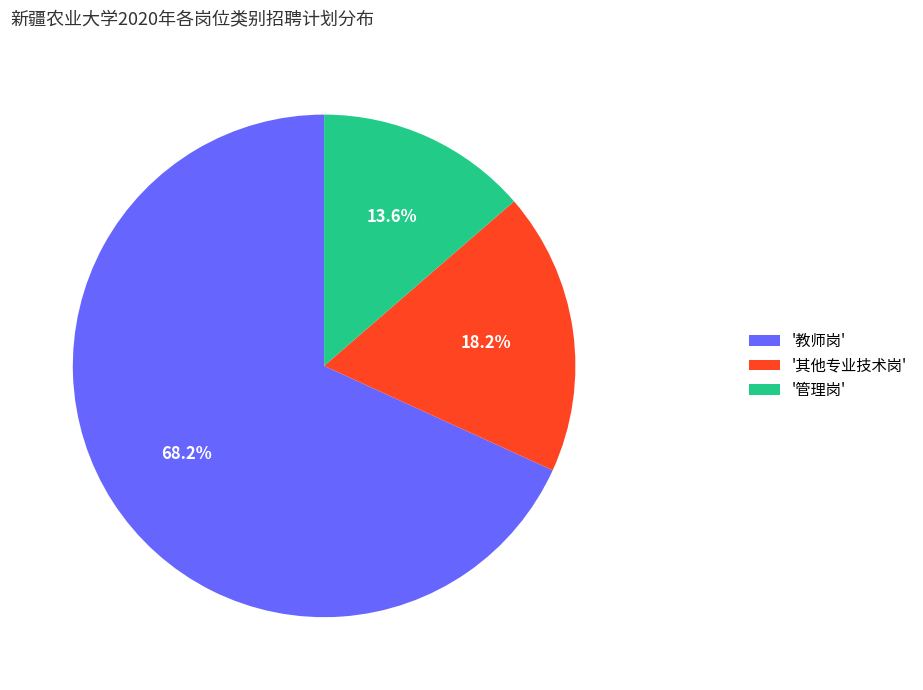

Which slice is the largest?

'教师岗'